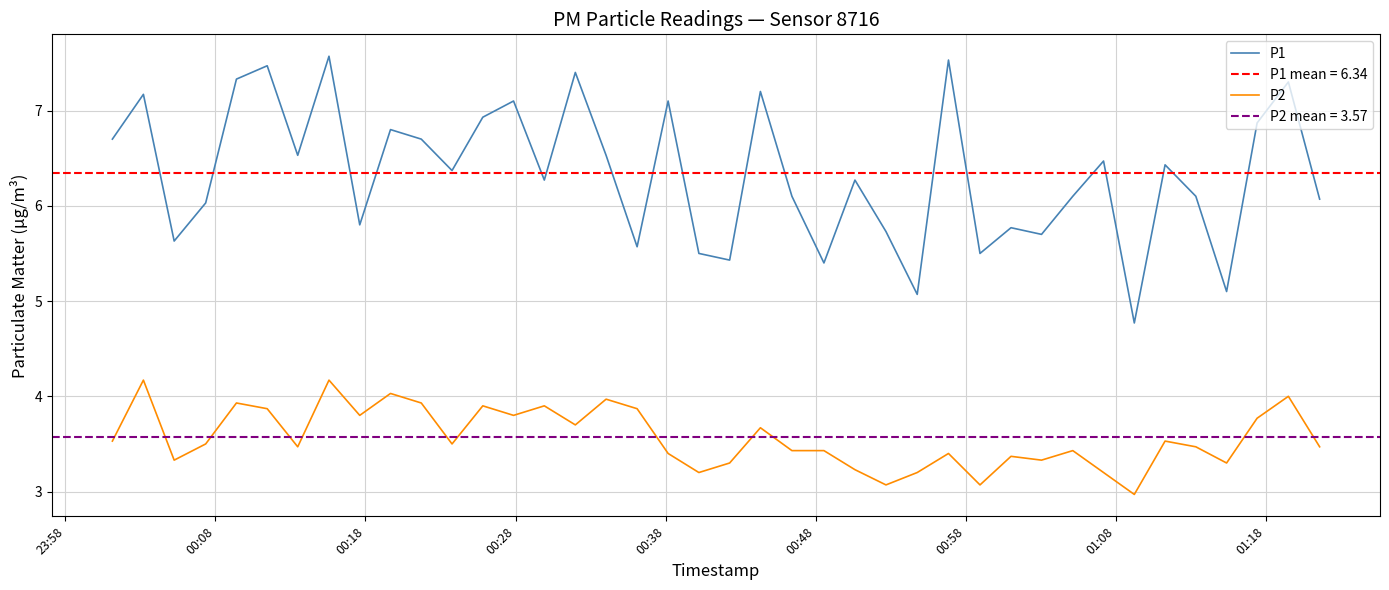

How many lines are shown in the chart?

2